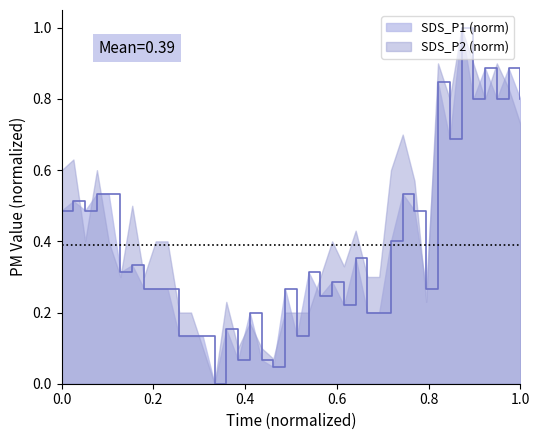

How many points are higher than both their immediate neighbors (excluding endpoints)?

13